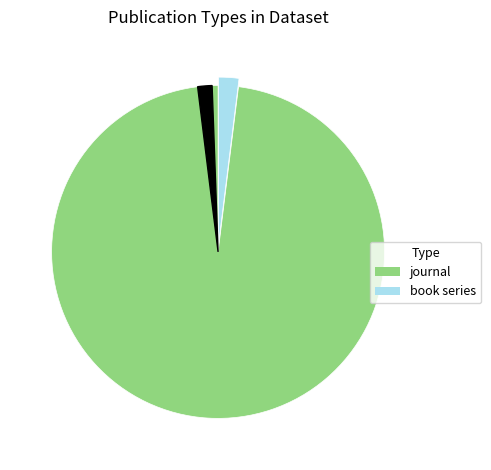

Does any single category account for the majority?

Yes